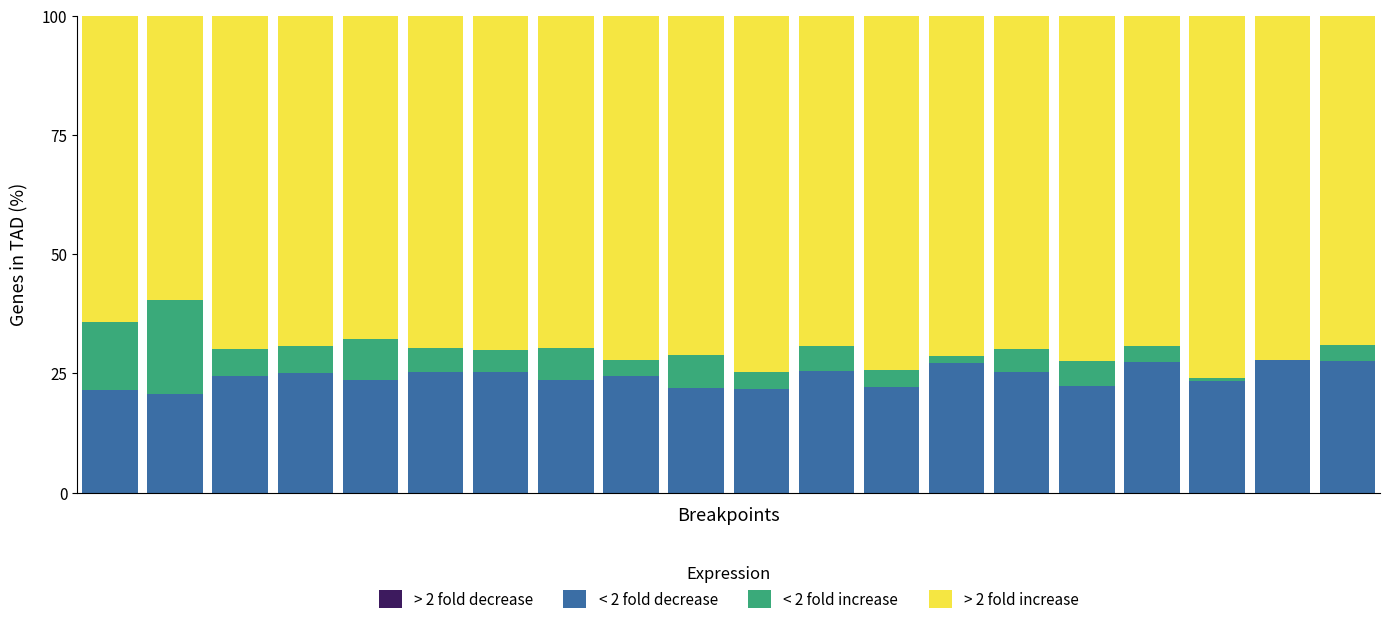

What is the maximum value for < 2 fold decrease?

27.9